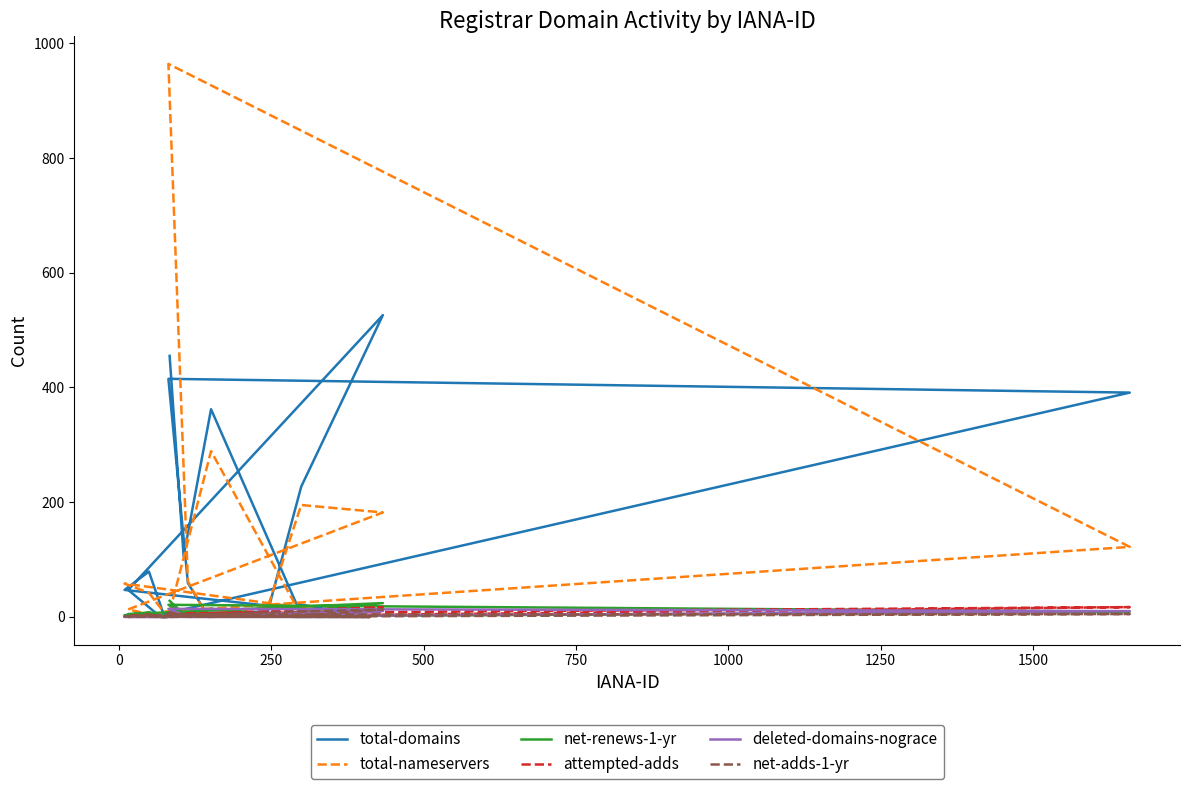

What is the sum of all attempted-adds values?

67